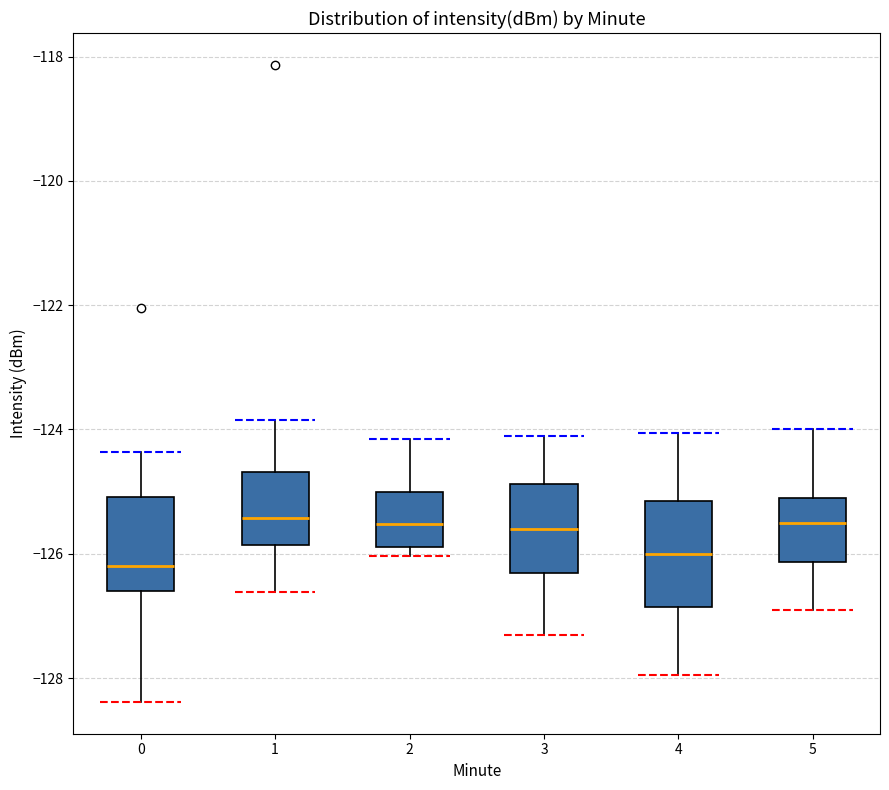

Where does the lower whisker of the box at x = 1 end on the y-axis? The values are not printed on the chart, so give them approximately, as read against the axis.

-126.6